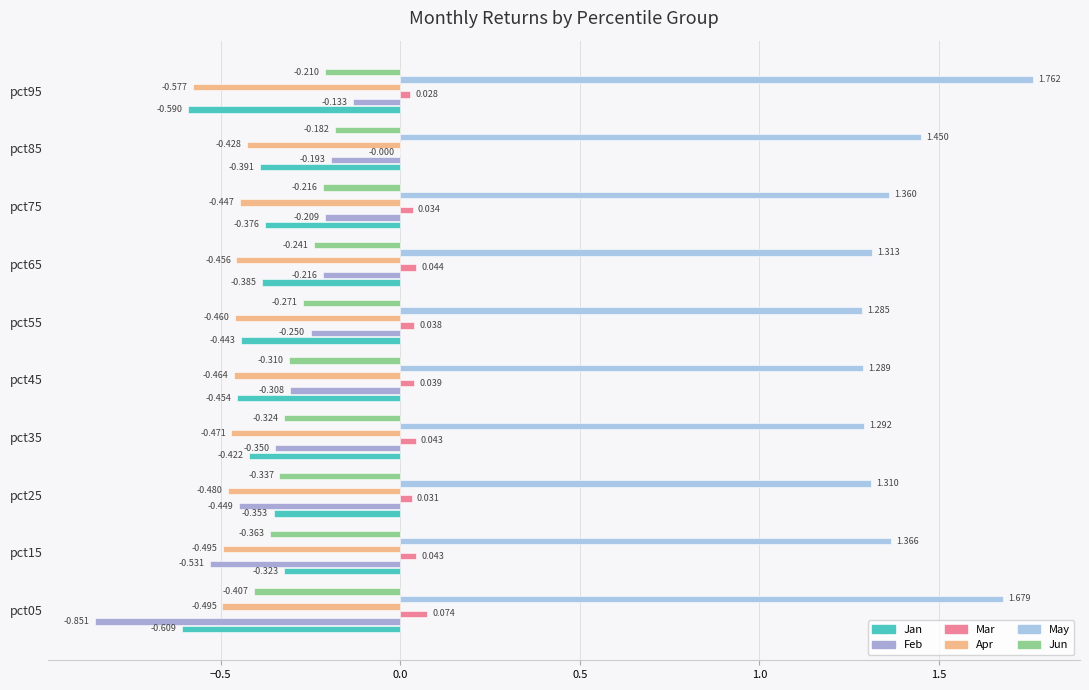

What are all the series names shown in the legend?

Jan, Feb, Mar, Apr, May, Jun